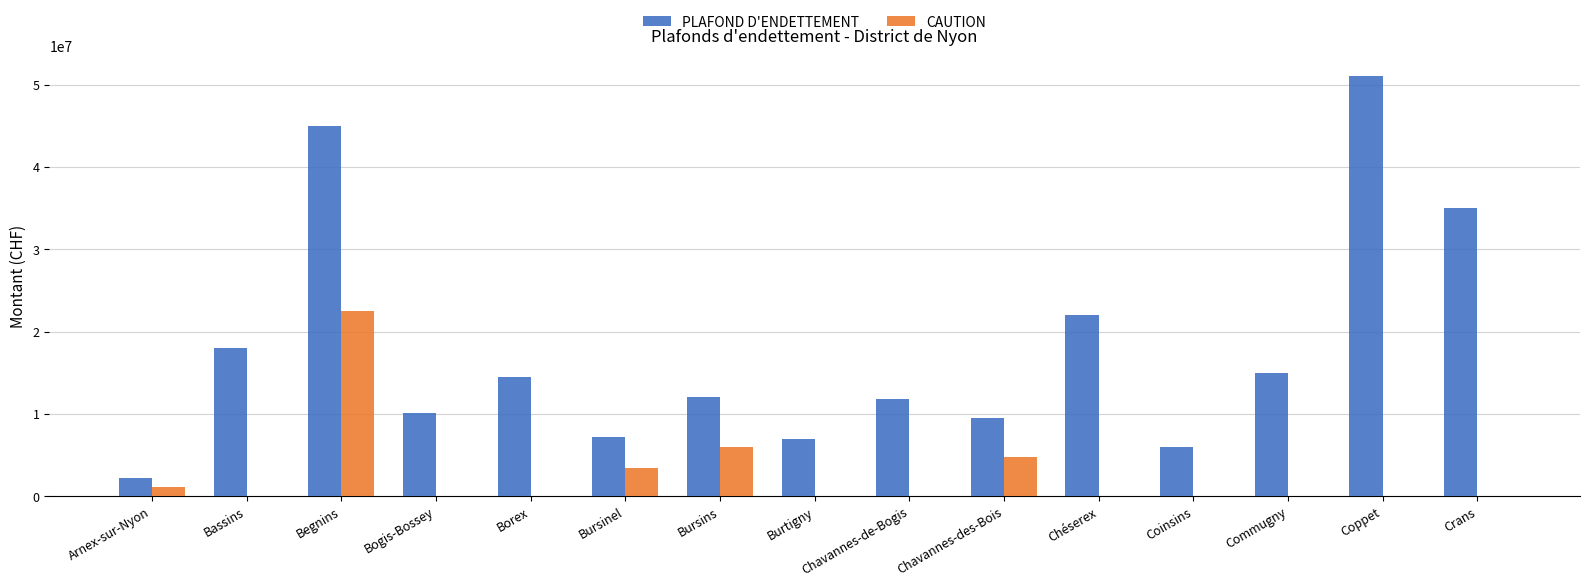

Read the PLAFOND D'ENDETTEMENT value at Chéserex, to the nearest 50.

22000000